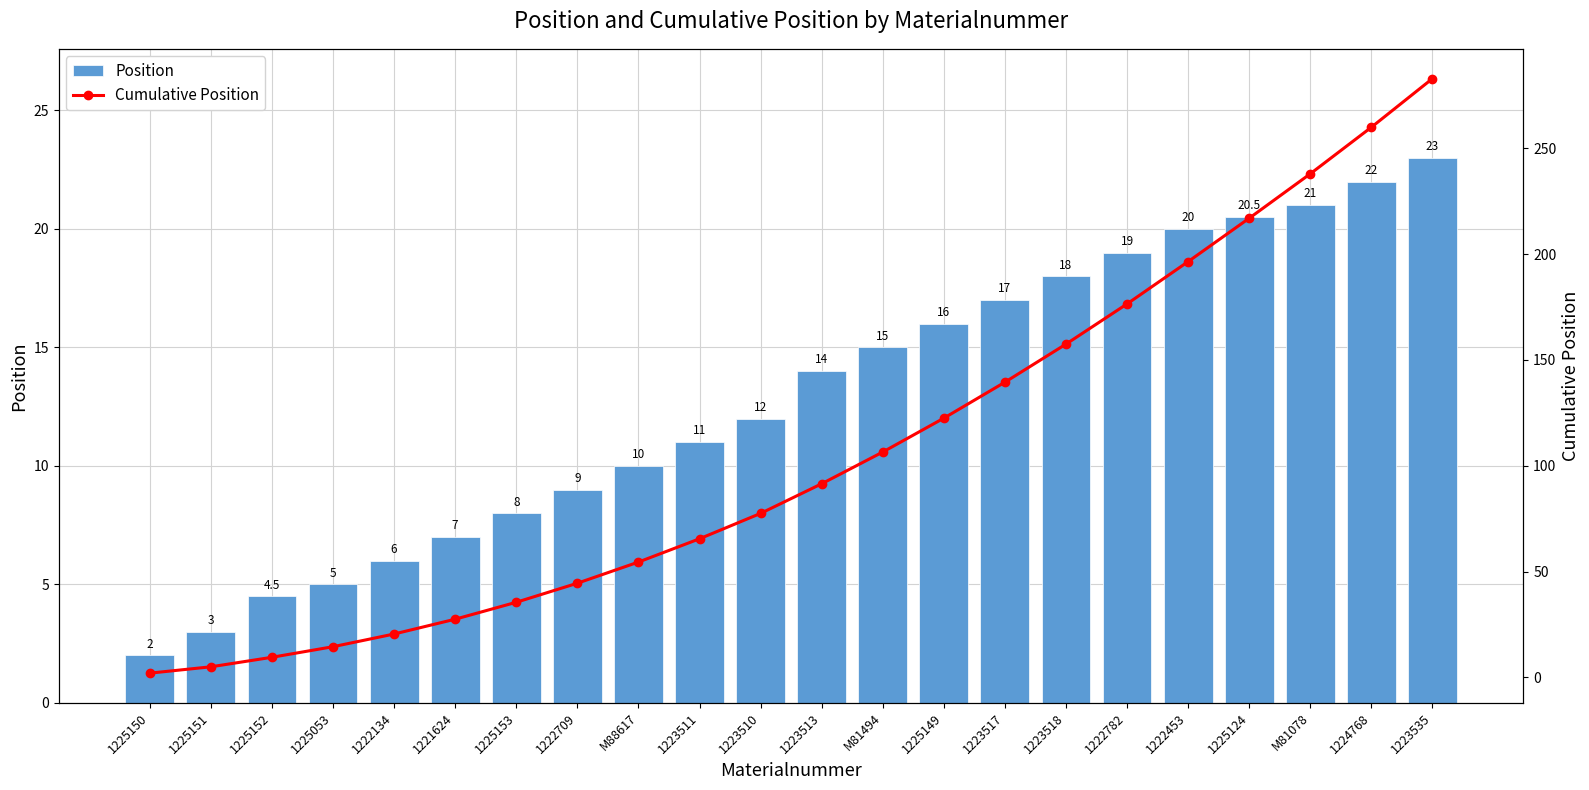

What is the value of the Cumulative Position bar at the 9th from the left?

54.5